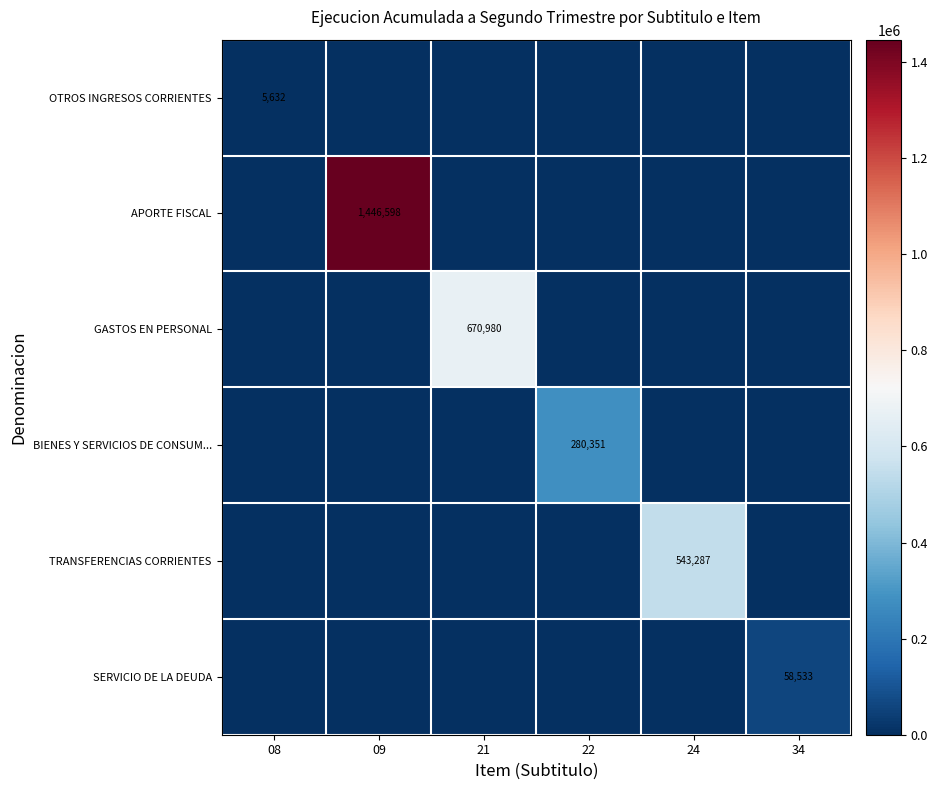

Is it true that GASTOS EN PERSONAL equals 338002 at 21?

False